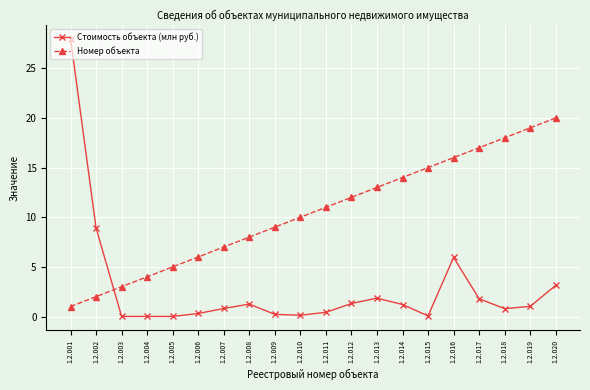

At which label does Стоимость объекта (млн руб.) reach its peak?

1.2.001